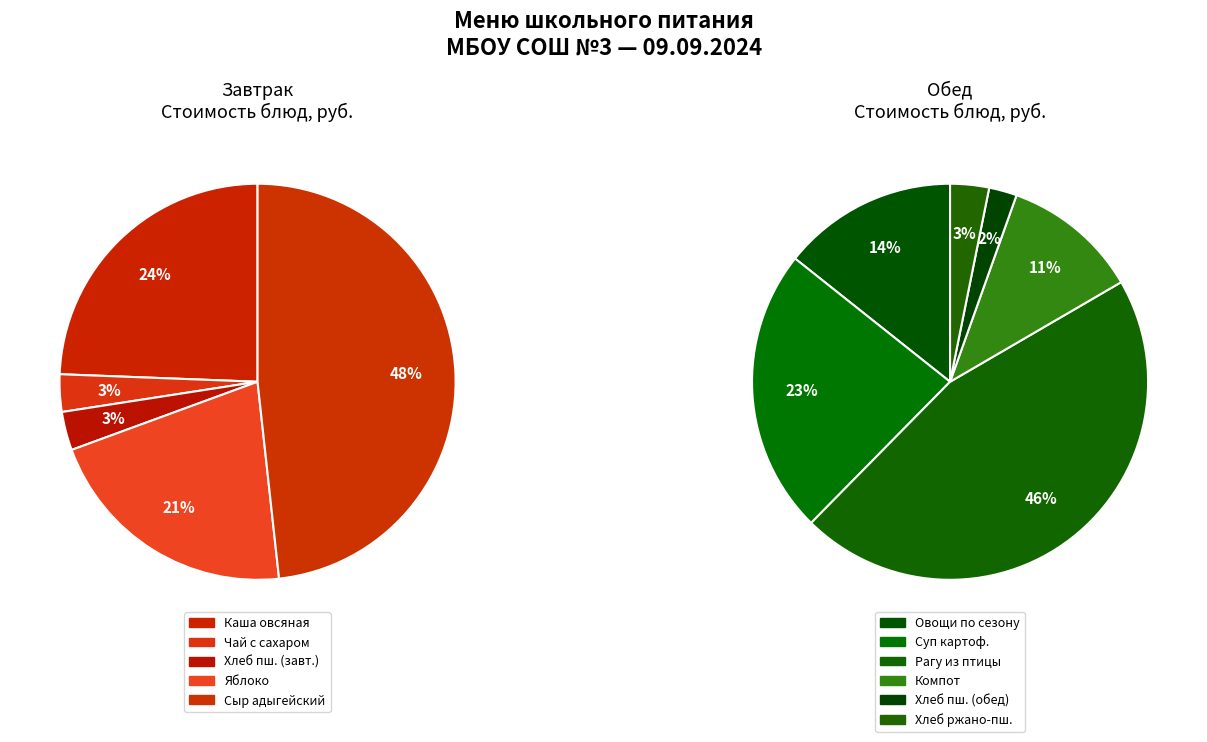

Which category has the biggest portion of the pie?

Рагу из птицы